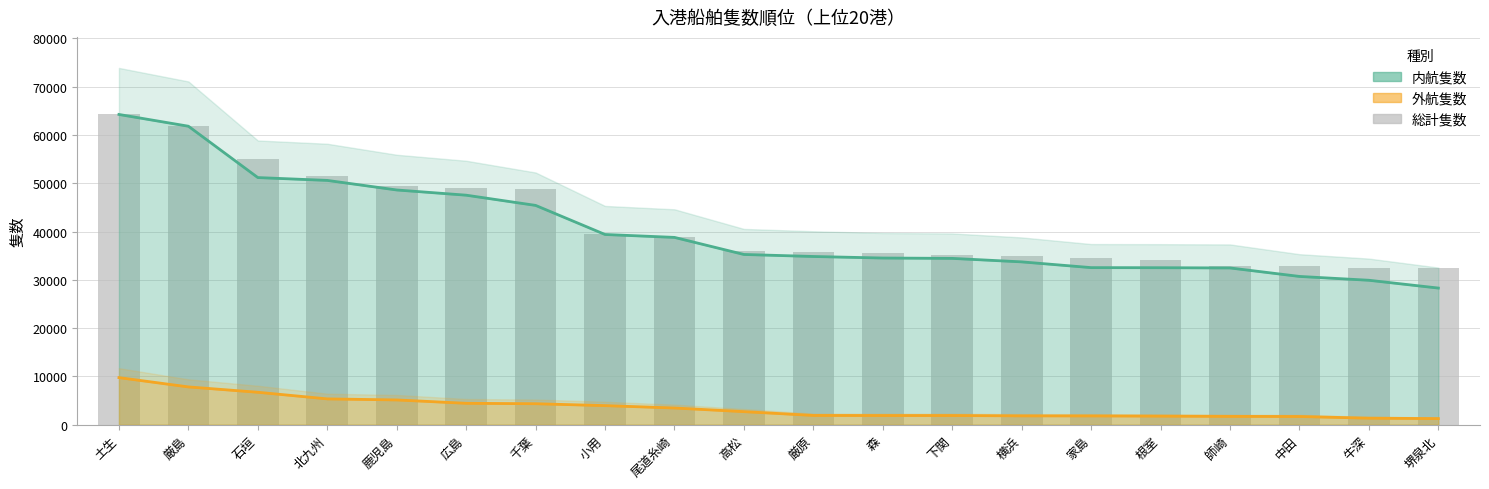

Is it true that the value at 厳原 is 64055?

False